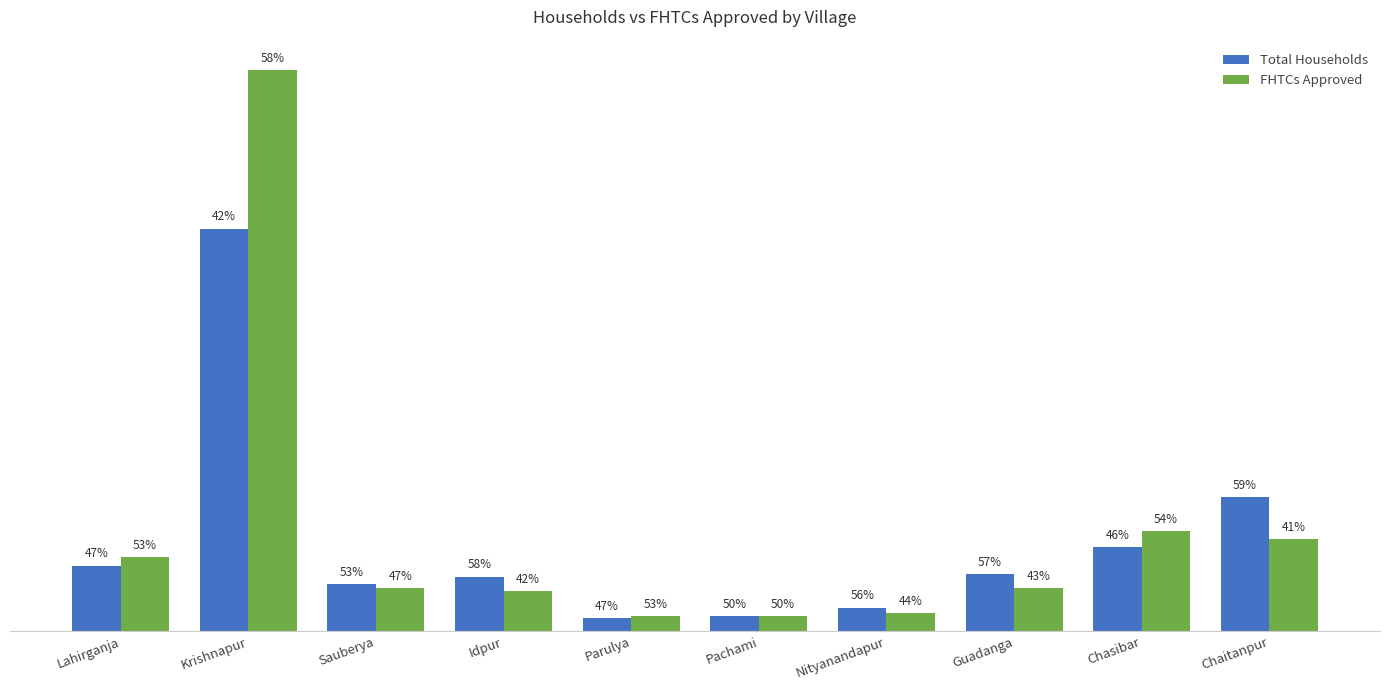

What are all the series names shown in the legend?

Total Households, FHTCs Approved